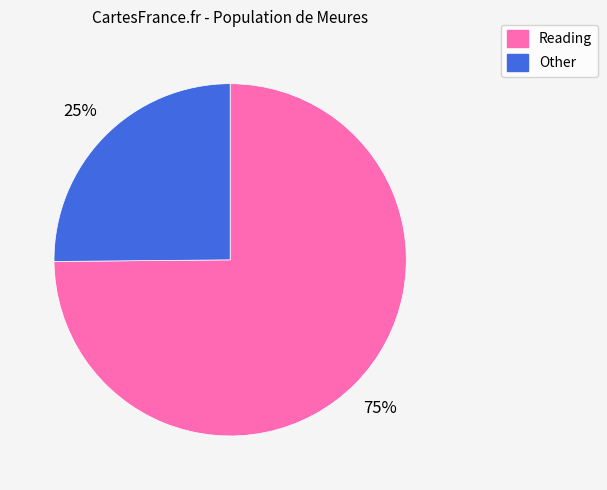

To the nearest percent, what is the difference between the largest and smallest slice percentages?

50%